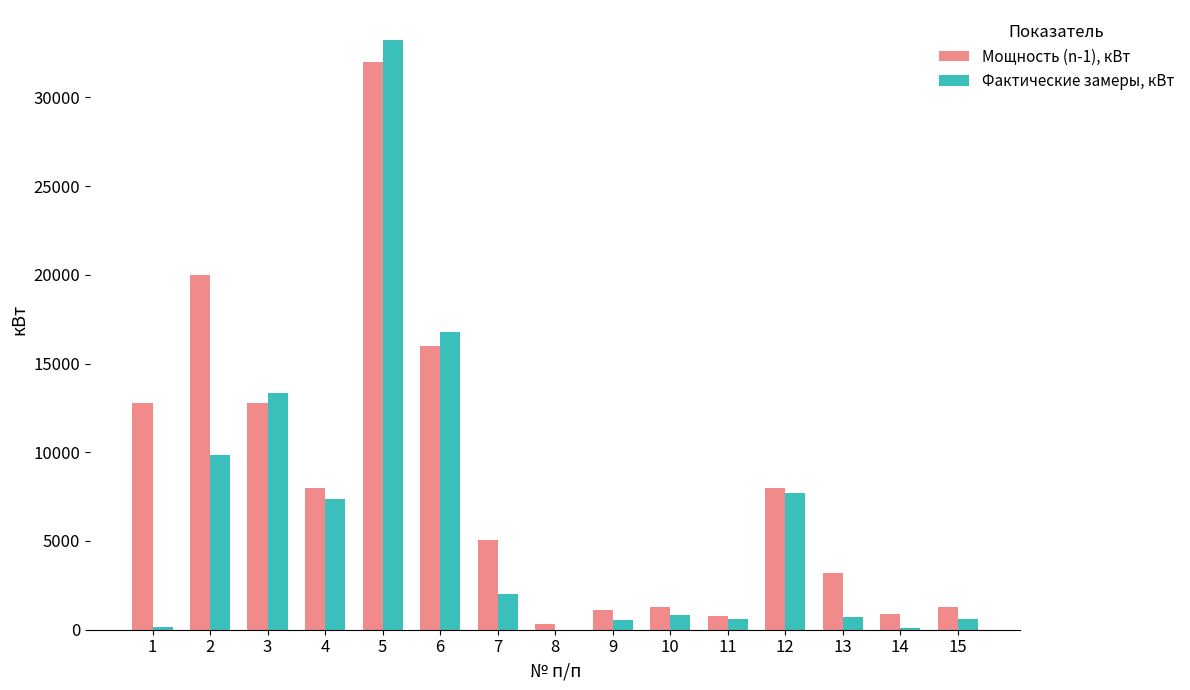

What is the total value across all series at 4?

15344